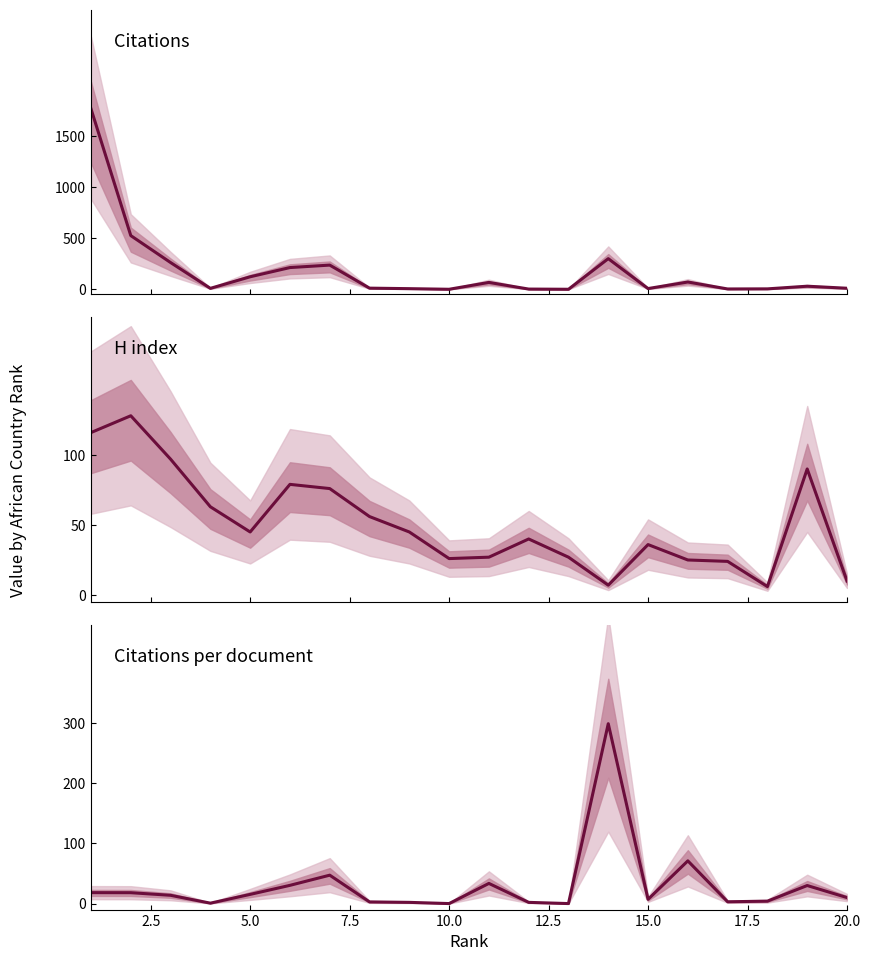

The Citations per document series shows 27.7 at 2.5. True or false?

False